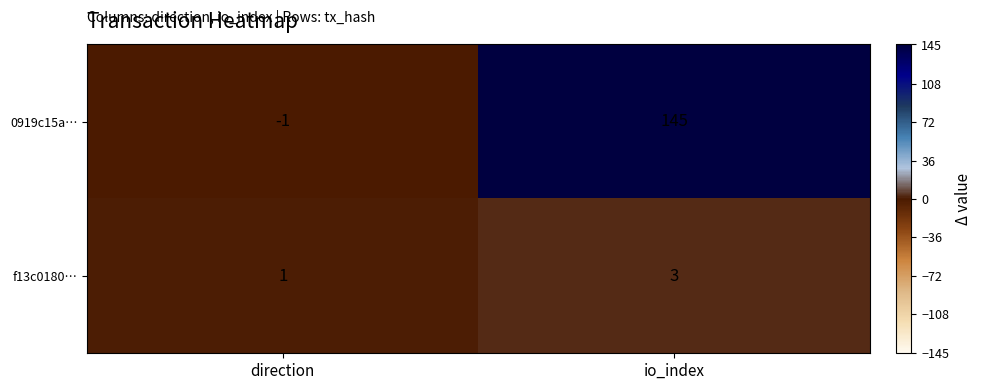

What is the highest value of the f13c0180… series?

3